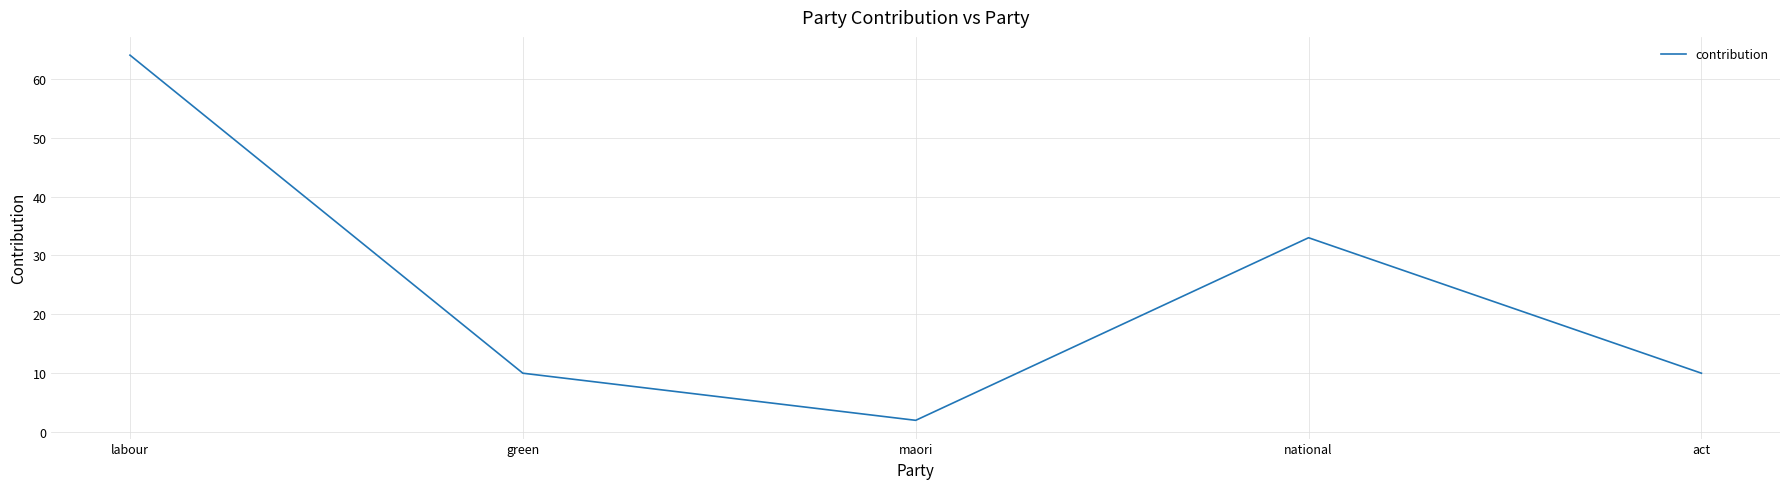

At which label does the data first exceed 10?

labour